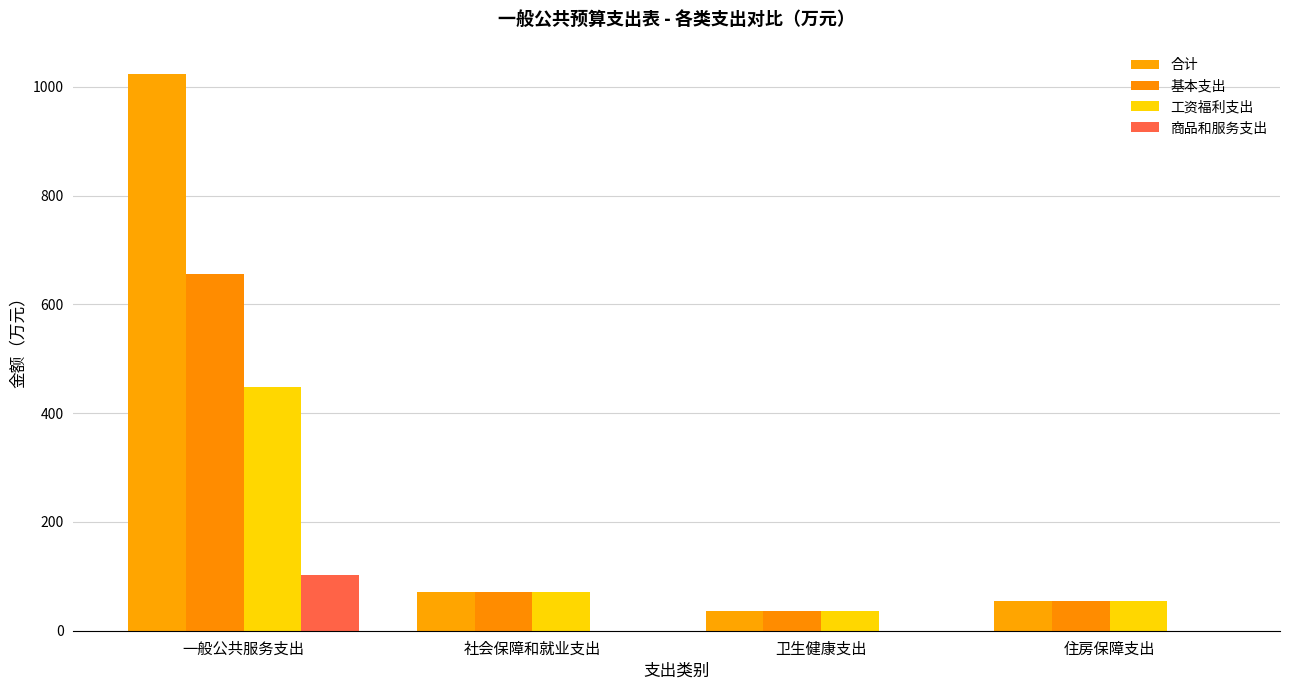

What is the difference between the 商品和服务支出 values at 一般公共服务支出 and 社会保障和就业支出?

101.6